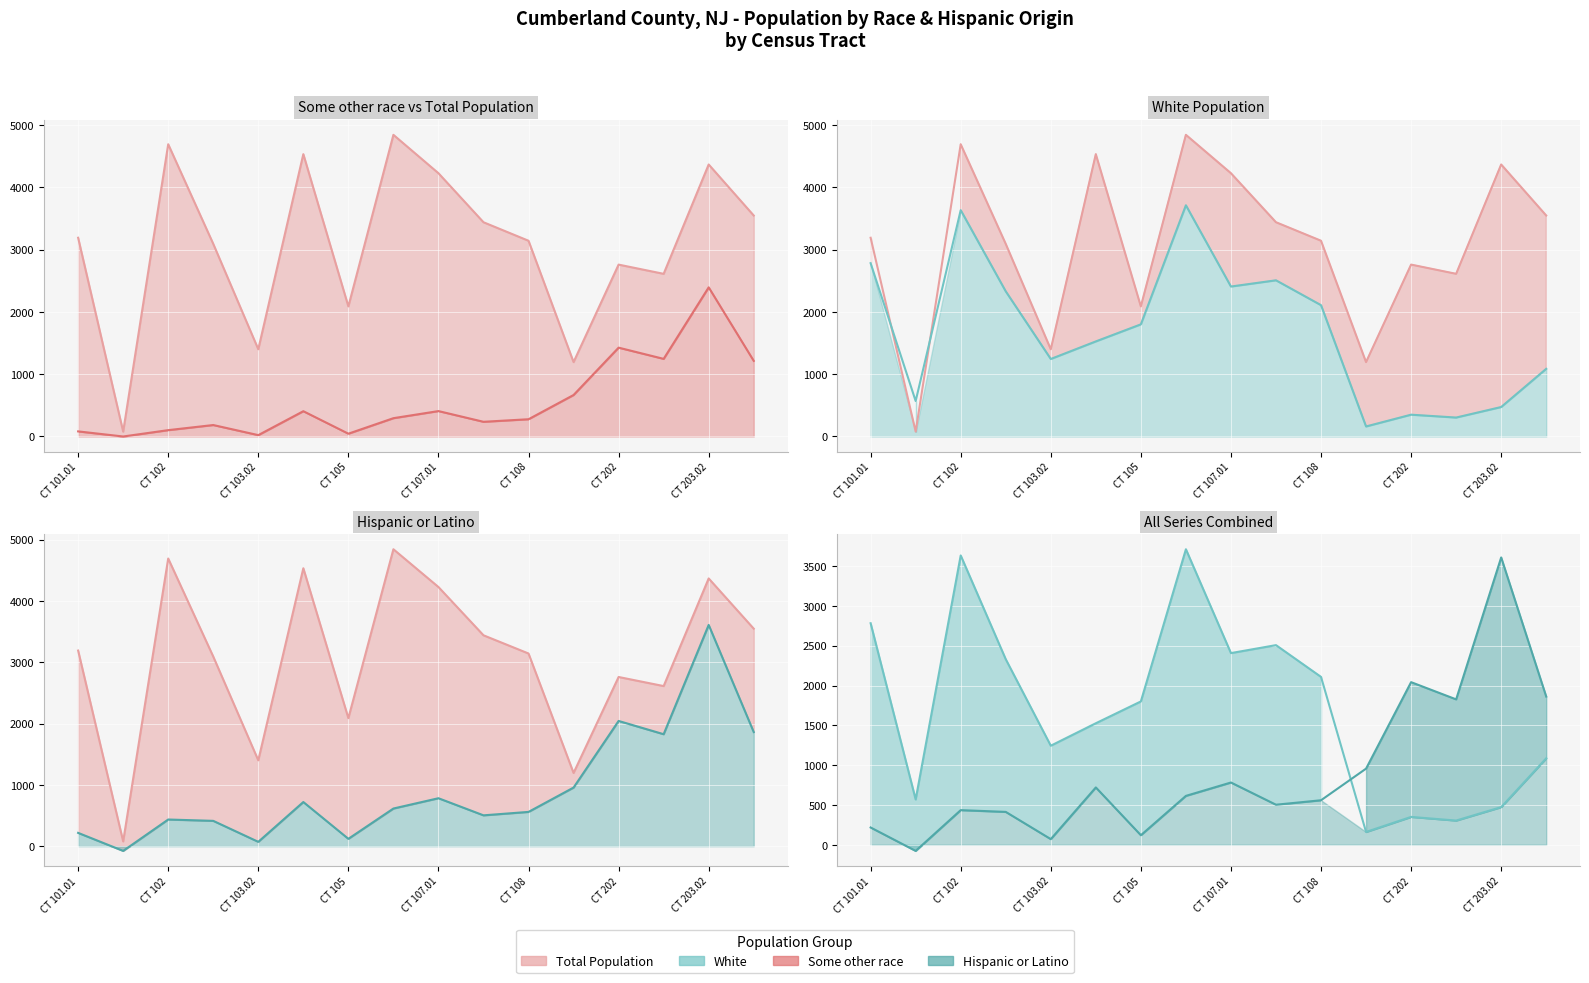

What is the difference between the second highest and second lowest values in the Total Population series?

3497